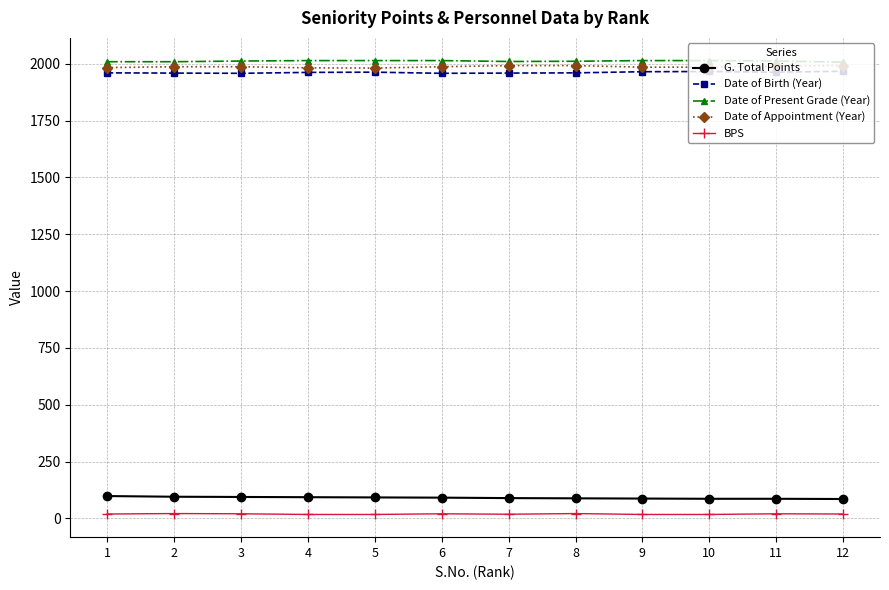

What is the spread (max minus min) of values at 8?

1990